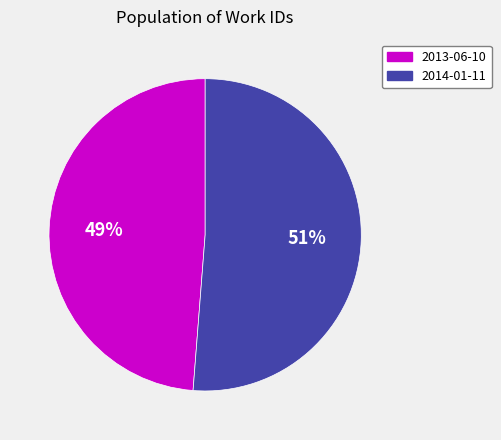

To the nearest percent, what percentage of the pie is 2013-06-10?

49%